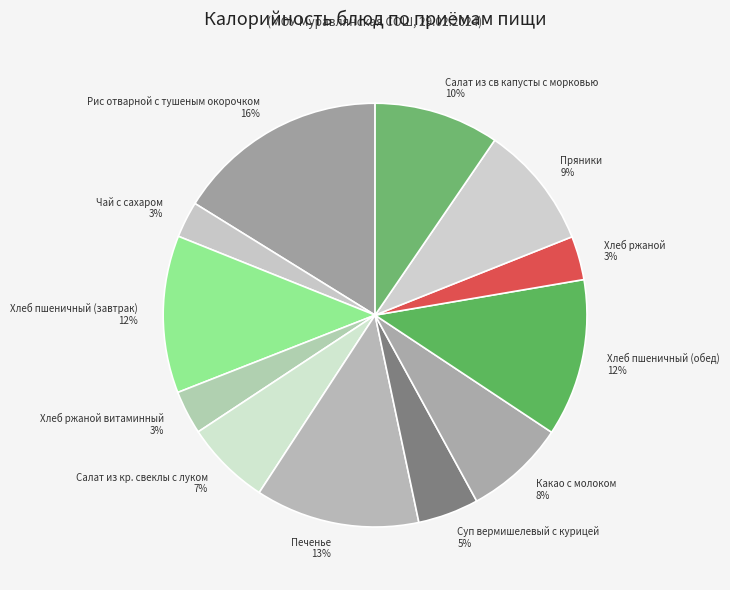

Is the sum of Какао с молоком 8% and Рис отварной с тушеным окорочком 16% greater than half?

No